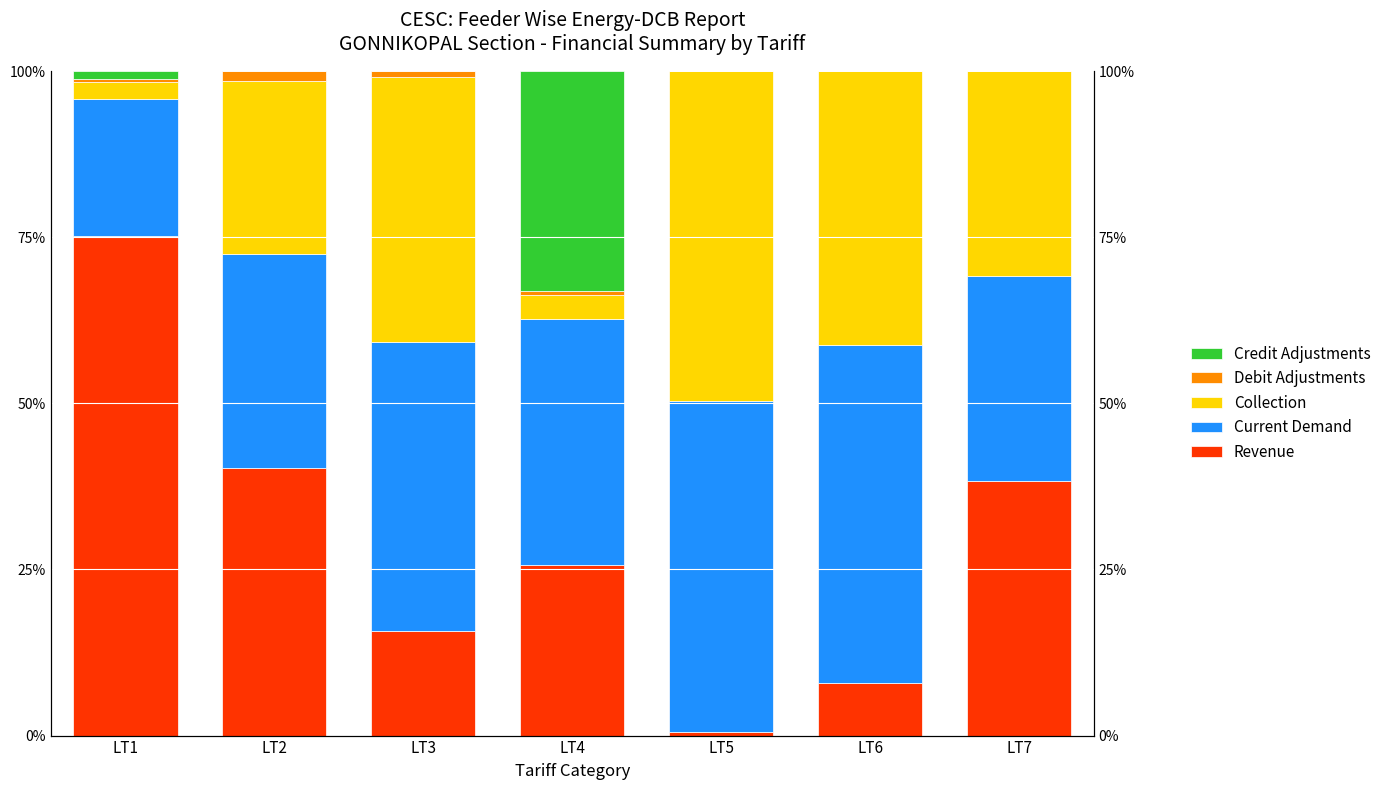

List the series in order of their peak value, highest first.

Revenue, Current Demand, Collection, Credit Adjustments, Debit Adjustments